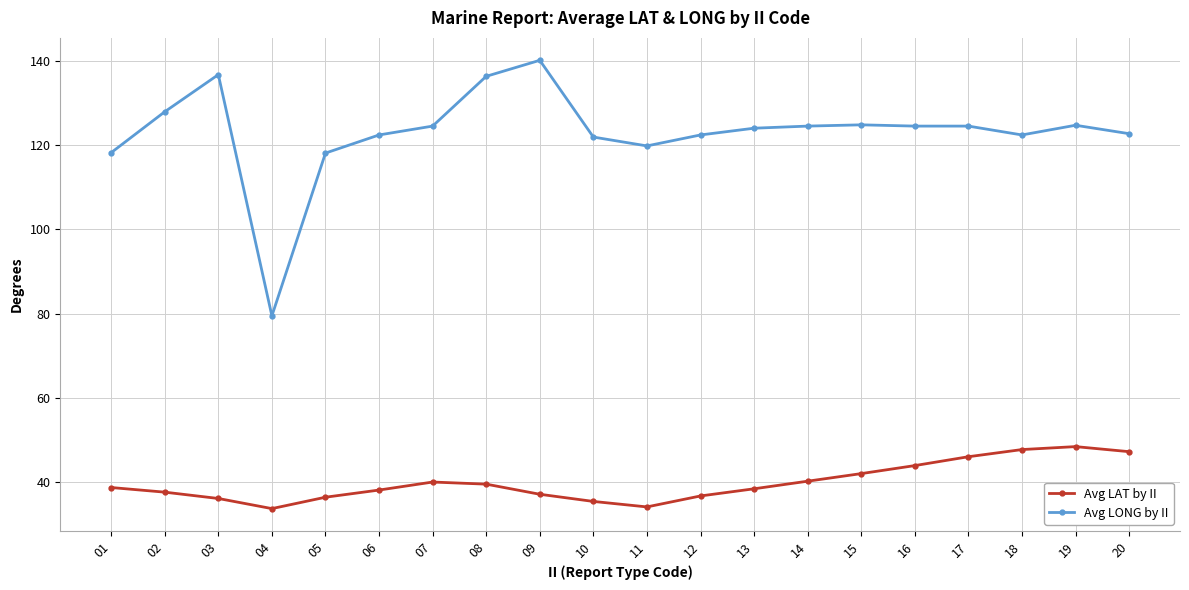

True or false: Avg LAT by II and Avg LONG by II cross at least once.

False